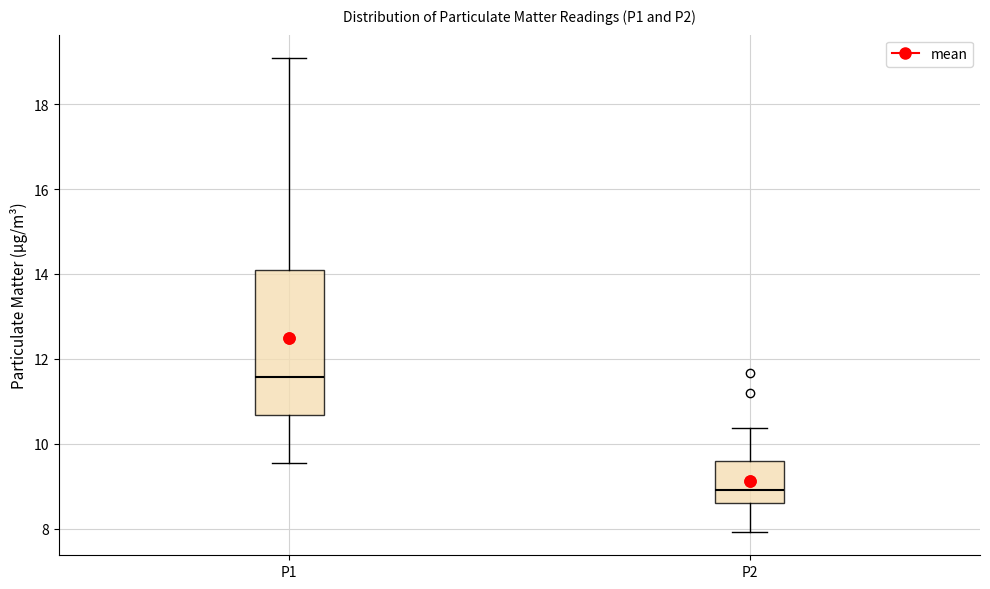

Reading left to right, read every box against the y-axis: the position of its median line, the range the box covers, and the ends of its whiskers. The values are not printed on the chart, so give them approximately, as read against the axis.

P1: median 11.6, box 10.6 to 14.0, whiskers 9.6 to 19.0
P2: median 9.0, box 8.6 to 9.6, whiskers 8.0 to 10.4